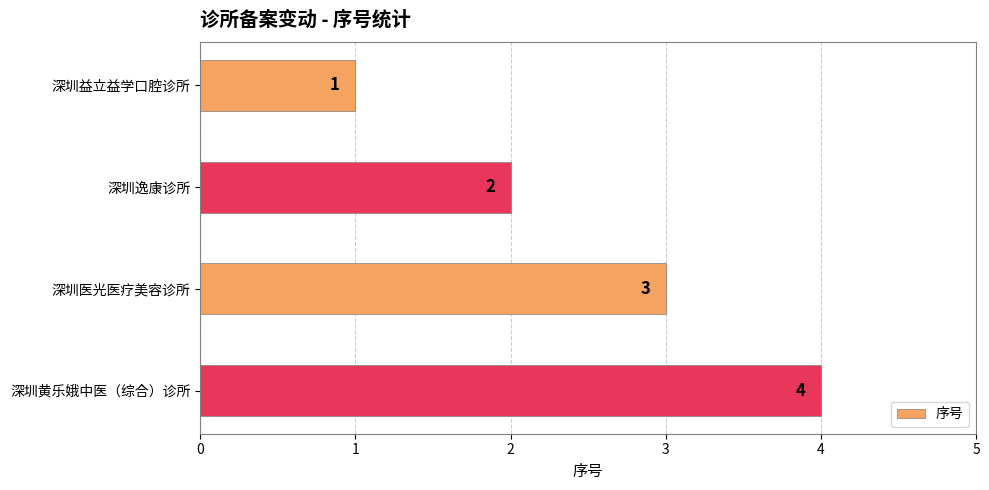

Is it true that the value at 深圳益立益学口腔诊所 is 2?

False